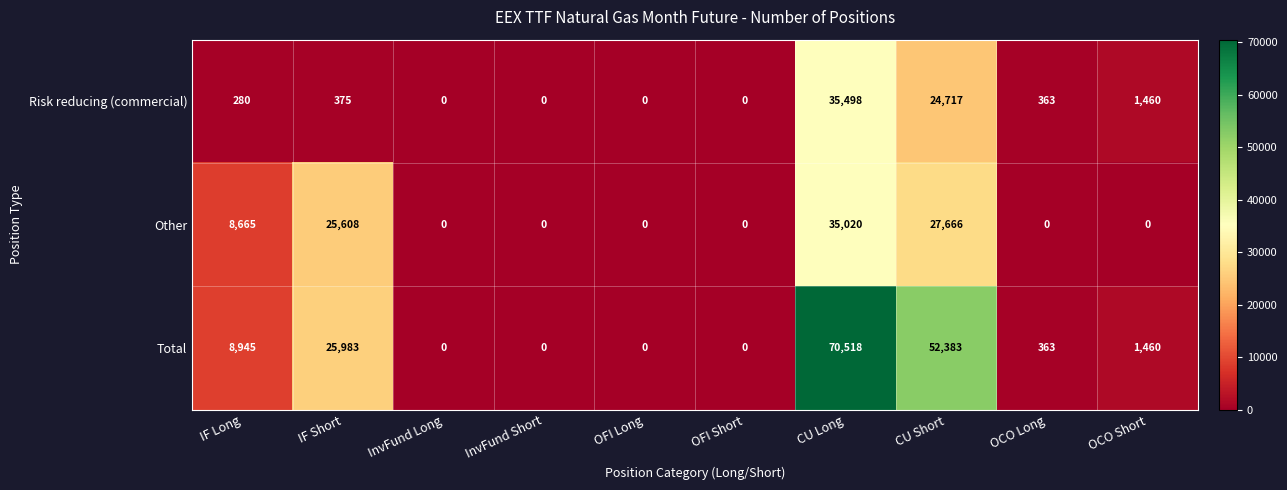

Which series has the widest spread of values?

Total